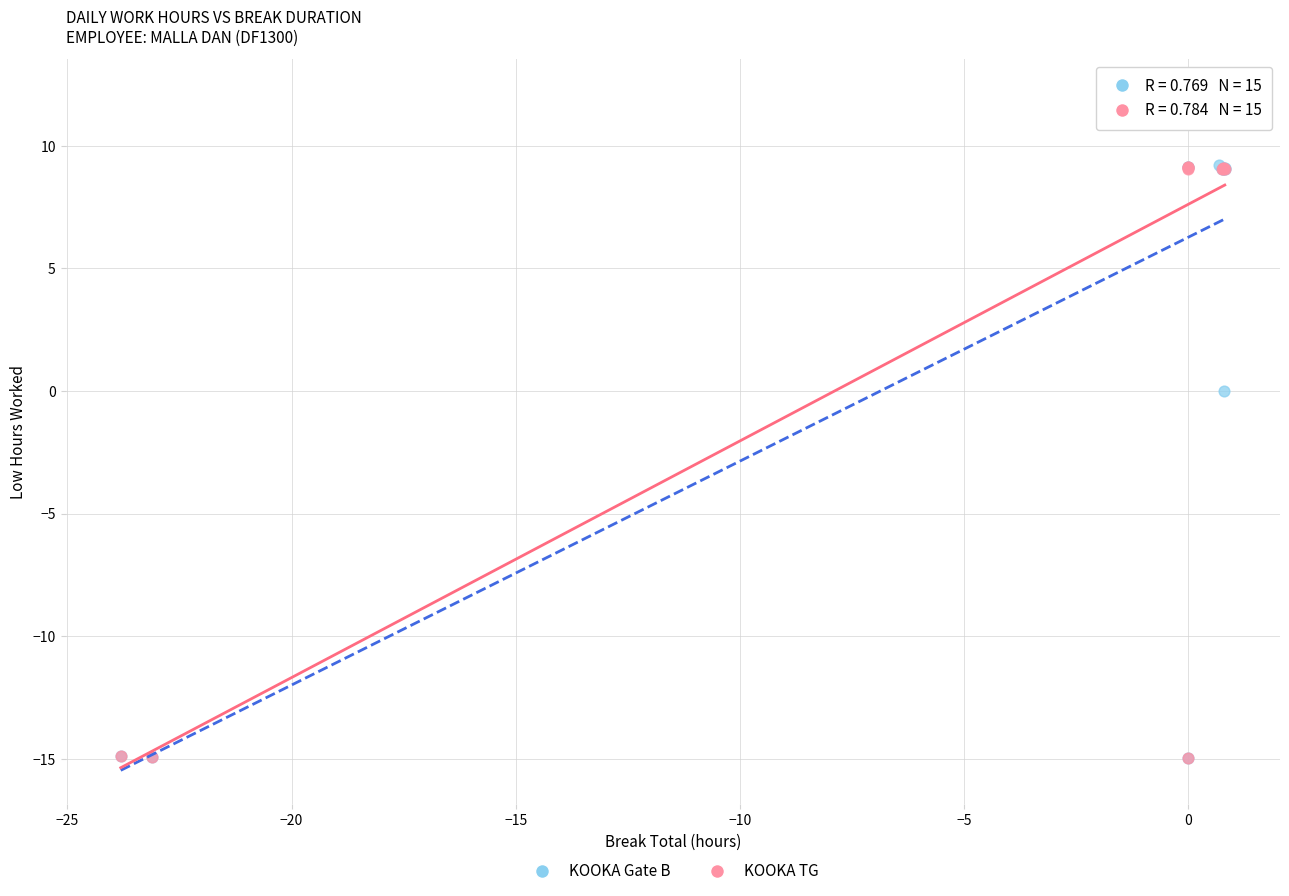

What are all the series names shown in the legend?

KOOKA Gate B, KOOKA TG